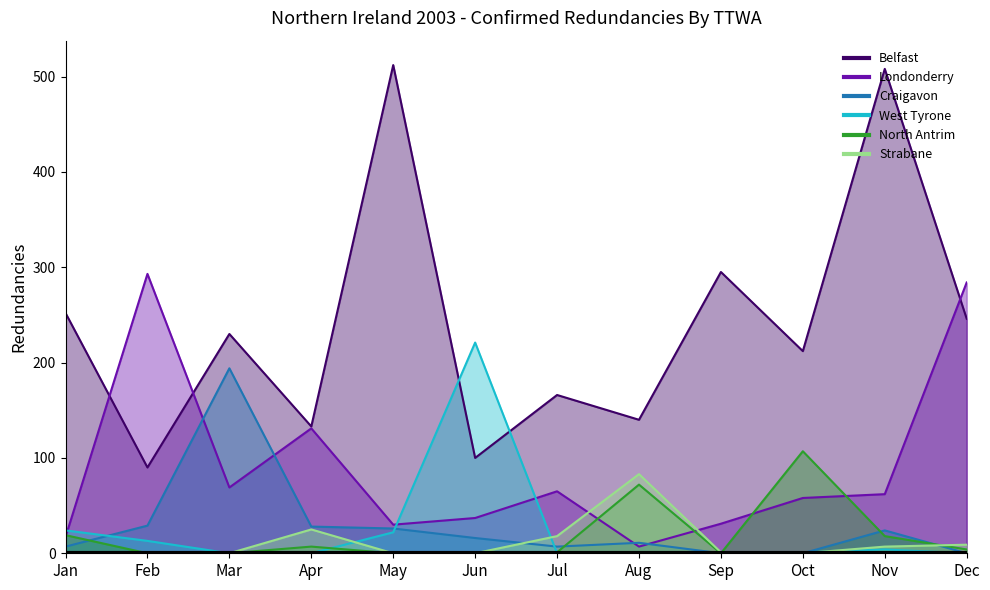

Which series changed the most between Apr and Oct?

North Antrim